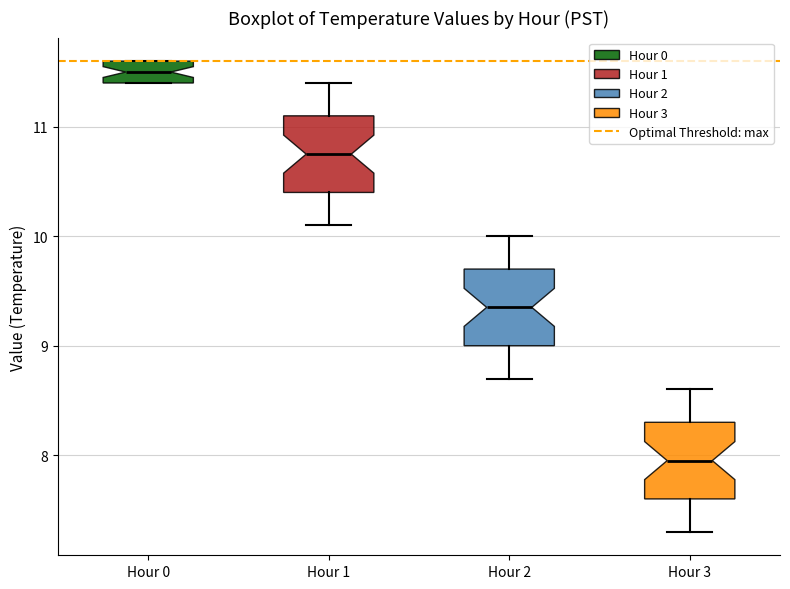

Where does the median line of the box for Hour 2 sit on the y-axis? The values are not printed on the chart, so give them approximately, as read against the axis.

9.4